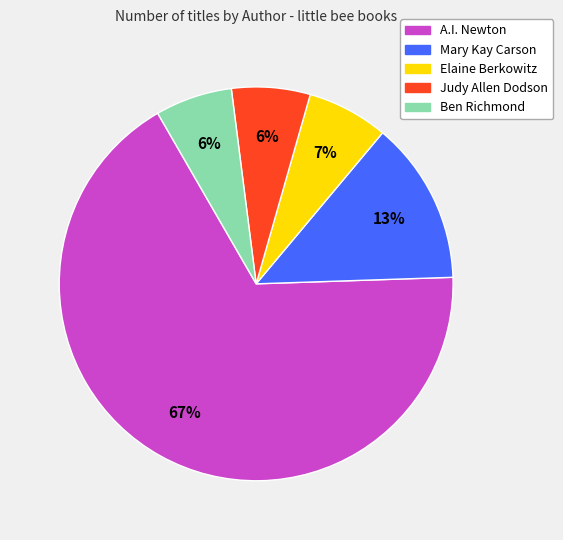

Is there any slice that represents more than half of the pie?

Yes